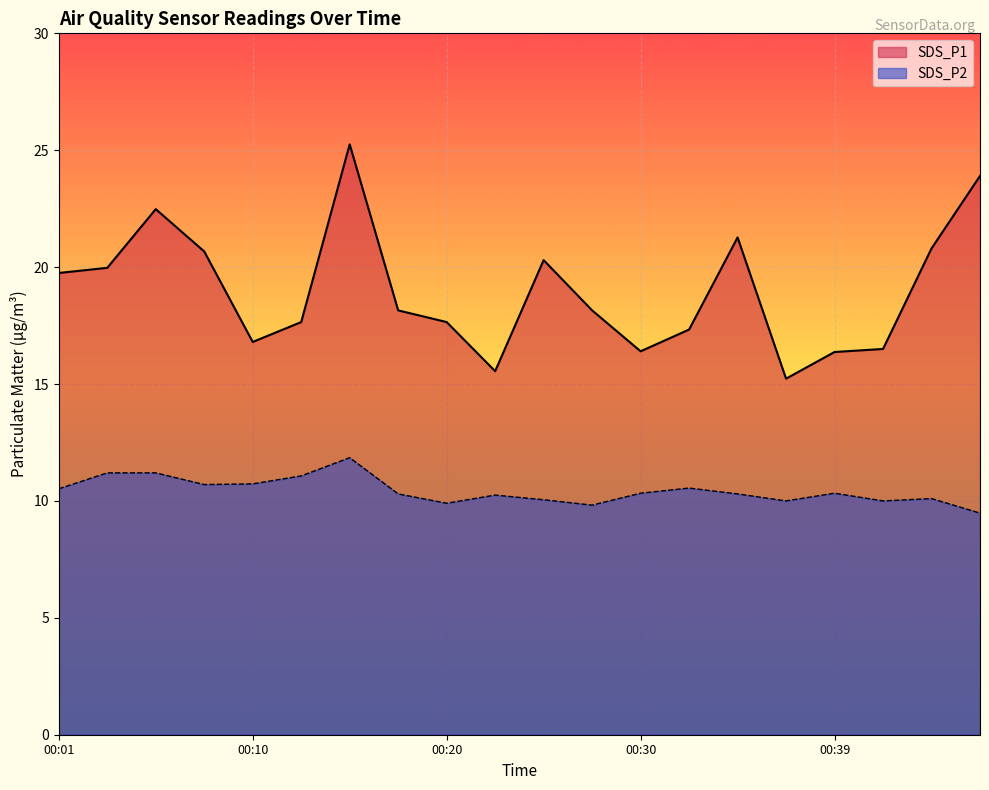

What is the sum of the SDS_P2 values at 00:03 and 00:47?

20.7